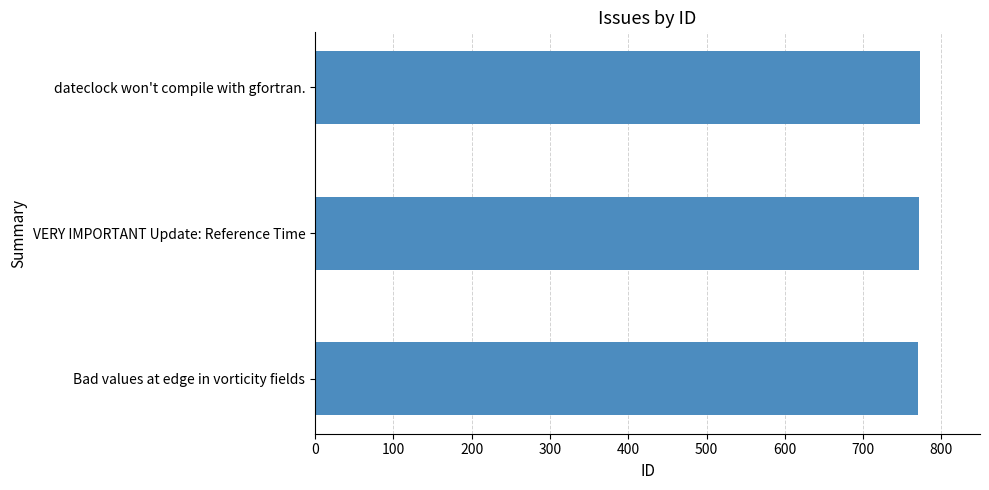

Count the values in the range 770 to 772.

3